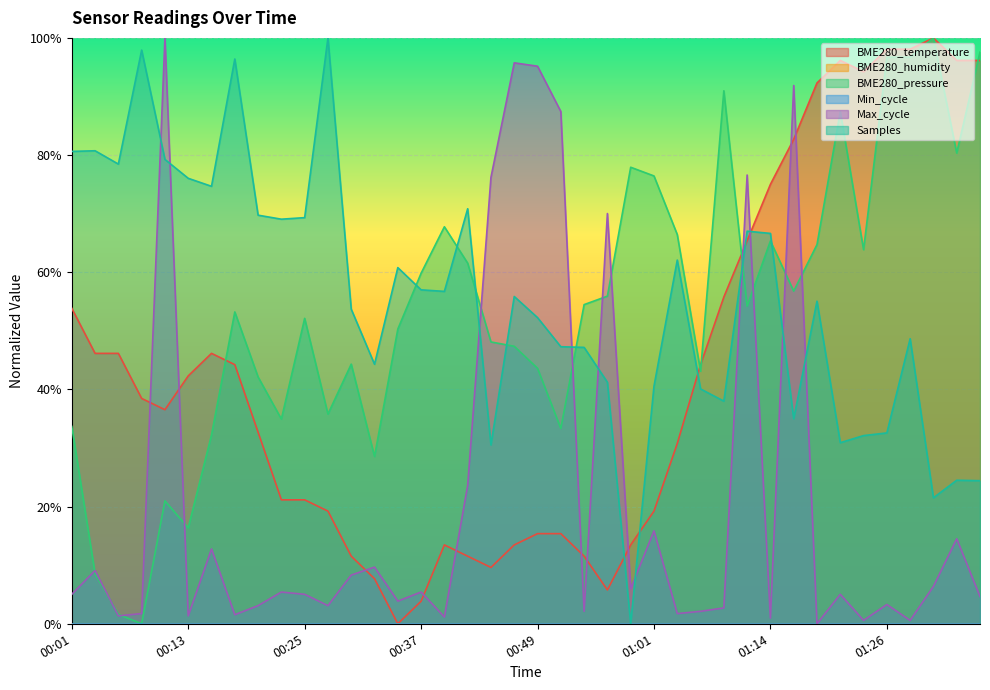

Where do BME280_temperature and BME280_pressure first cross each other?

00:15 and 00:18